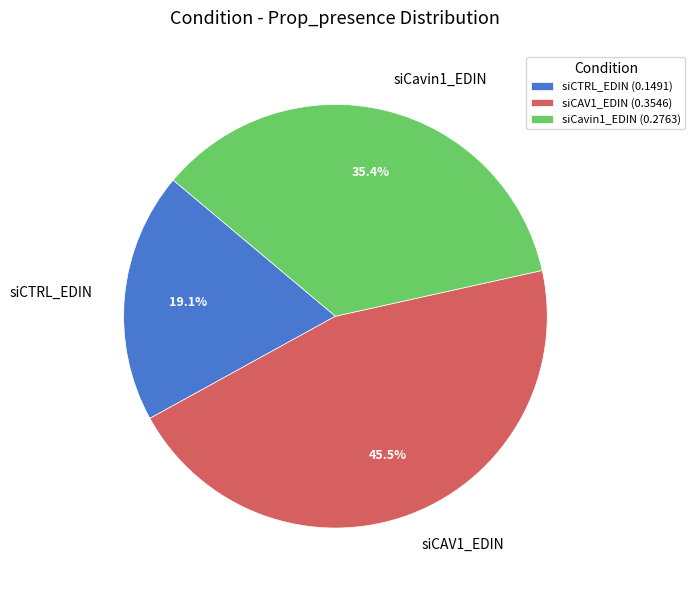

To the nearest percent, what is the difference between the largest and smallest slice percentages?

26%